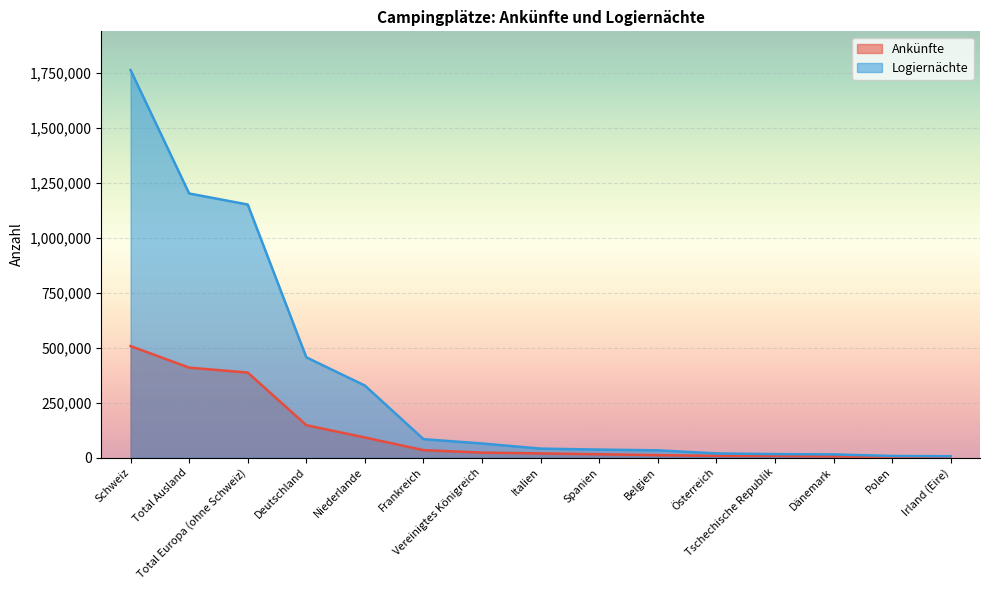

What position from the right is Italien?

8